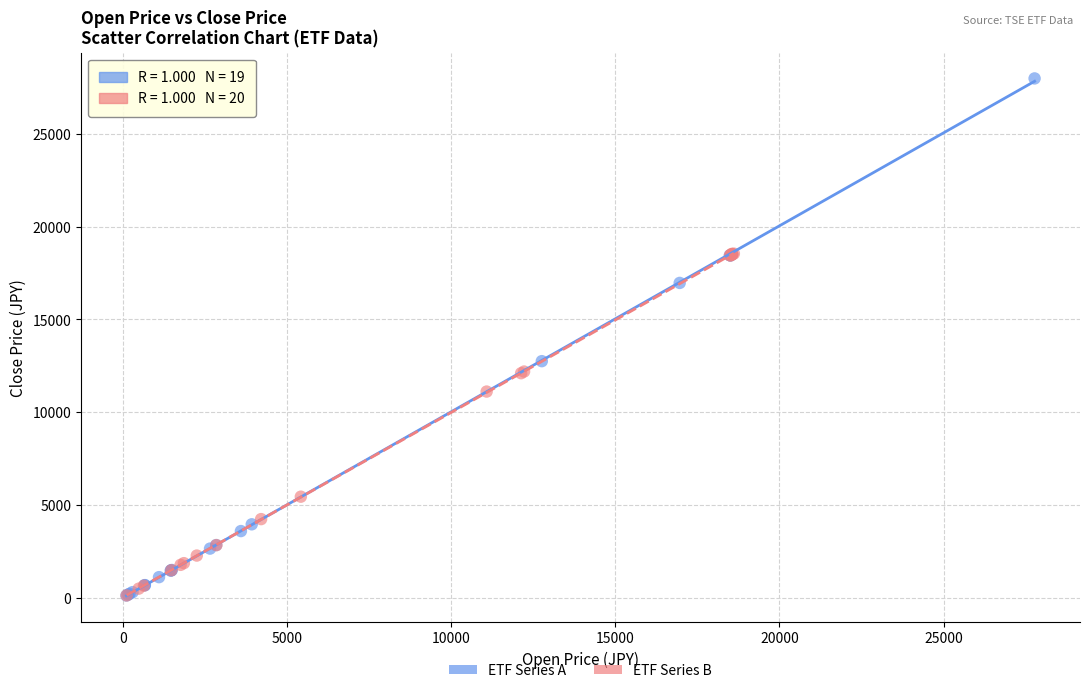

Which series has the largest Y range (max minus min)?

ETF Series A